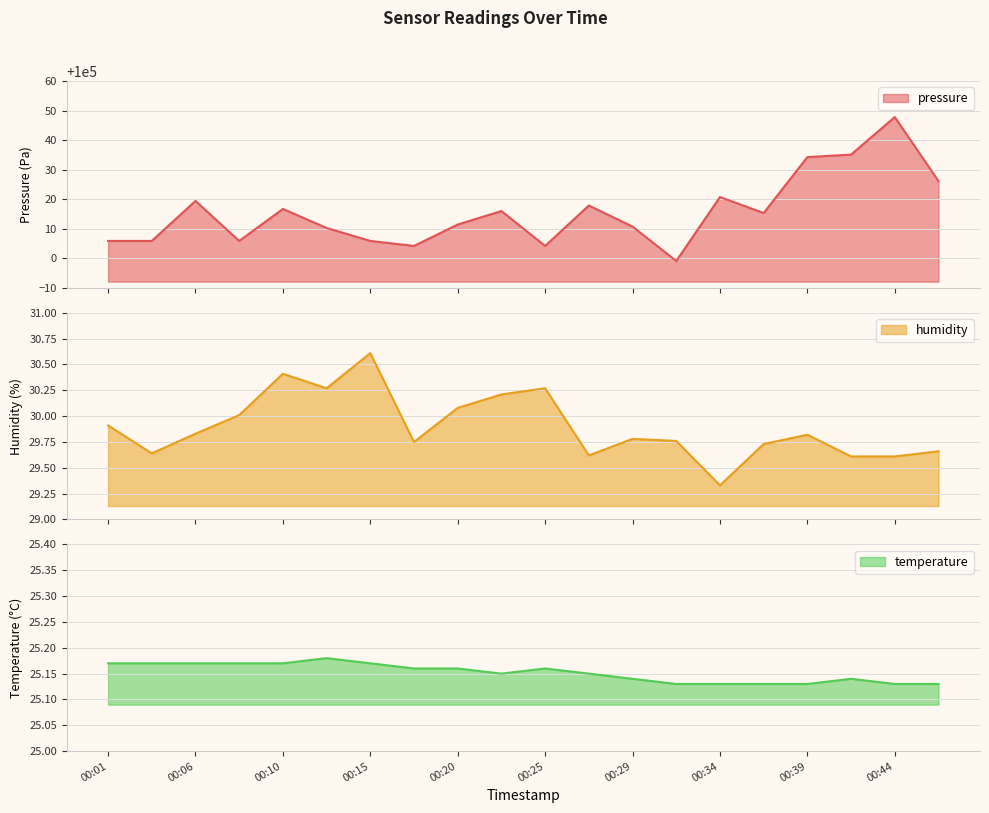

What is the average value of the humidity series?

29.9